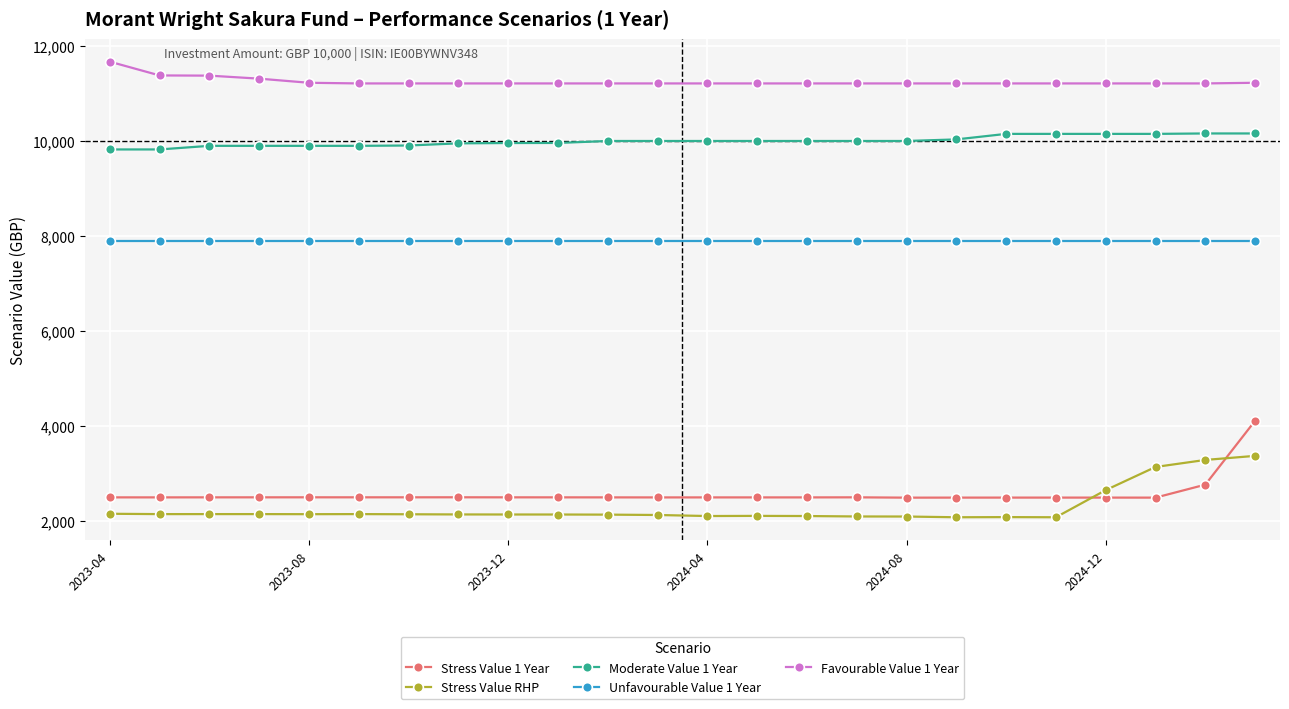

What are all the series names shown in the legend?

Stress Value 1 Year, Stress Value RHP, Moderate Value 1 Year, Unfavourable Value 1 Year, Favourable Value 1 Year